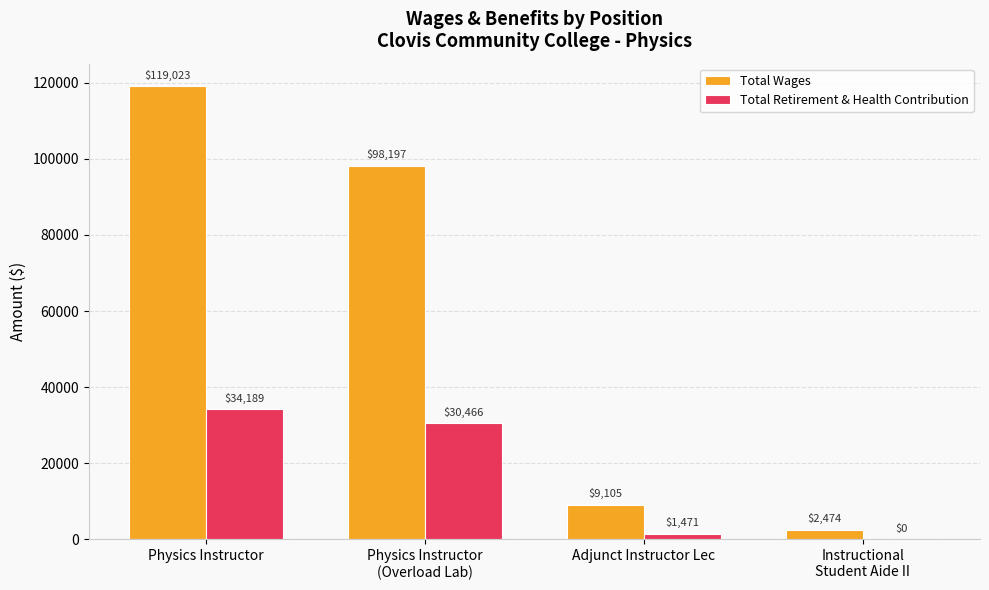

How many distinct data groups are displayed?

2